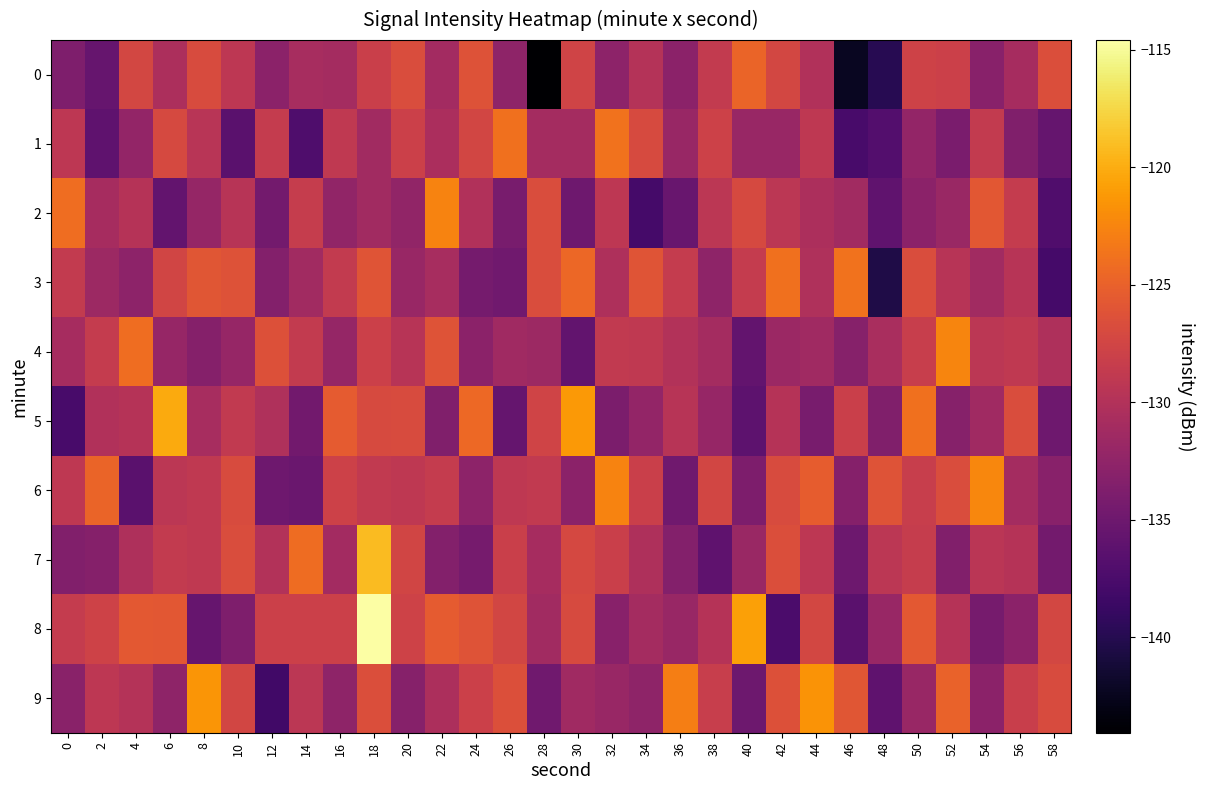

Reading left to right, what are all the values shown in this chart?

0: 0=-133.7	2=-135.4	4=-127.3	6=-130.4	8=-126.9	10=-129.1	12=-132.9	14=-130.7	16=-131.0	18=-128.1	20=-126.8	22=-131.1	24=-126.2	26=-132.6	28=-144.1	30=-127.7	32=-132.7	34=-129.8	36=-132.9	38=-128.7	40=-124.8	42=-127.3	44=-130.1	46=-142.3	48=-139.8	50=-127.7	52=-127.9	54=-133.0	56=-130.8	58=-126.6
1: 0=-129.2	2=-136.1	4=-132.3	6=-127.1	8=-129.5	10=-136.4	12=-128.6	14=-137.2	16=-128.9	18=-131.2	20=-128.0	22=-130.6	24=-127.4	26=-123.9	28=-130.9	30=-130.9	32=-123.7	34=-126.9	36=-131.9	38=-127.8	40=-131.9	42=-131.9	44=-129.0	46=-137.7	48=-136.9	50=-132.2	52=-134.1	54=-128.7	56=-133.6	58=-135.6
2: 0=-124.1	2=-130.9	4=-129.7	6=-135.7	8=-132.2	10=-129.6	12=-134.6	14=-128.5	16=-132.4	18=-131.2	20=-132.4	22=-122.6	24=-130.1	26=-134.2	28=-126.7	30=-134.9	32=-129.2	34=-137.8	36=-135.3	38=-129.2	40=-127.0	42=-129.3	44=-130.5	46=-131.2	48=-135.9	50=-132.9	52=-131.8	54=-125.8	56=-128.6	58=-137.1
3: 0=-128.7	2=-131.5	4=-132.7	6=-127.6	8=-125.9	10=-126.3	12=-133.4	14=-131.2	16=-128.7	18=-126.1	20=-131.9	22=-130.7	24=-134.4	26=-134.8	28=-126.7	30=-124.6	32=-130.3	34=-126.0	36=-128.6	38=-132.6	40=-128.6	42=-123.8	44=-130.1	46=-123.7	48=-140.5	50=-126.7	52=-129.7	54=-131.2	56=-129.6	58=-138.0
4: 0=-130.9	2=-128.6	4=-124.1	6=-132.1	8=-133.2	10=-132.0	12=-126.3	14=-128.7	16=-132.1	18=-127.9	20=-129.6	22=-126.1	24=-132.8	26=-131.3	28=-131.6	30=-135.9	32=-128.8	34=-129.0	36=-130.0	38=-130.9	40=-135.7	42=-131.7	44=-131.4	46=-133.2	48=-130.6	50=-128.4	52=-122.5	54=-129.3	56=-129.0	58=-130.3
5: 0=-137.7	2=-130.1	4=-129.8	6=-120.1	8=-130.8	10=-128.8	12=-130.1	14=-134.7	16=-125.4	18=-127.0	20=-126.8	22=-133.6	24=-124.4	26=-135.6	28=-127.7	30=-121.2	32=-134.0	34=-132.3	36=-129.6	38=-132.0	40=-136.2	42=-129.7	44=-134.2	46=-128.1	48=-133.7	50=-123.8	52=-133.1	54=-131.3	56=-126.7	58=-134.9
6: 0=-129.1	2=-124.8	4=-136.4	6=-129.3	8=-129.0	10=-126.9	12=-134.9	14=-135.3	16=-127.9	18=-128.8	20=-129.0	22=-128.6	24=-132.7	26=-129.1	28=-128.8	30=-132.9	32=-122.5	34=-128.1	36=-134.8	38=-127.4	40=-133.9	42=-126.9	44=-125.4	46=-133.3	48=-126.1	50=-128.3	52=-126.7	54=-122.4	56=-131.0	58=-133.0
7: 0=-133.6	2=-133.3	4=-130.3	6=-128.6	8=-128.9	10=-126.7	12=-129.9	14=-124.2	16=-131.1	18=-119.1	20=-127.5	22=-133.4	24=-134.3	26=-128.1	28=-130.9	30=-127.1	32=-128.1	34=-130.3	36=-133.4	38=-136.1	40=-131.8	42=-126.6	44=-129.1	46=-135.0	48=-129.3	50=-128.5	52=-133.5	54=-129.4	56=-129.8	58=-134.6
8: 0=-128.6	2=-127.8	4=-125.7	6=-125.8	8=-135.5	10=-133.8	12=-127.9	14=-127.9	16=-127.9	18=-114.6	20=-127.7	22=-125.5	24=-126.2	26=-127.4	28=-131.3	30=-127.0	32=-133.1	34=-130.9	36=-131.9	38=-129.7	40=-120.7	42=-137.5	44=-127.3	46=-136.5	48=-131.9	50=-125.6	52=-129.7	54=-134.3	56=-132.9	58=-127.3
9: 0=-132.9	2=-129.1	4=-129.8	6=-132.6	8=-121.4	10=-127.5	12=-138.1	14=-129.3	16=-132.6	18=-126.6	20=-133.2	22=-130.5	24=-128.0	26=-126.5	28=-134.8	30=-131.3	32=-131.9	34=-132.6	36=-122.9	38=-128.4	40=-135.0	42=-126.3	44=-121.5	46=-125.9	48=-136.1	50=-131.9	52=-124.9	54=-132.8	56=-128.2	58=-126.9